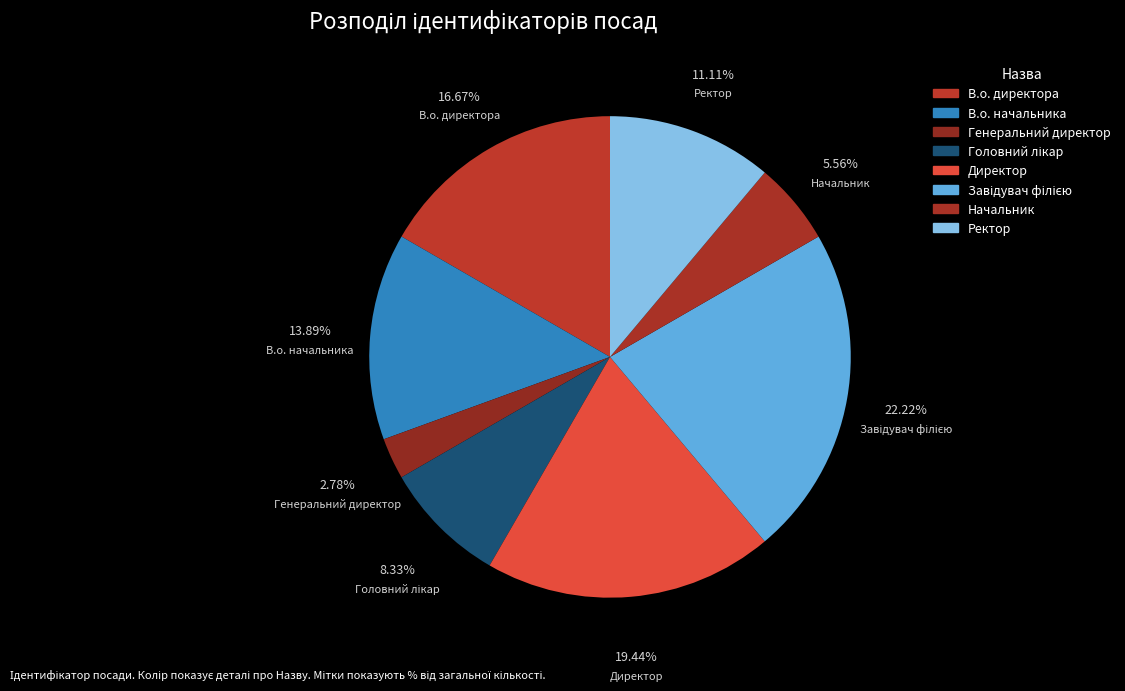

Is there any slice that represents more than half of the pie?

No